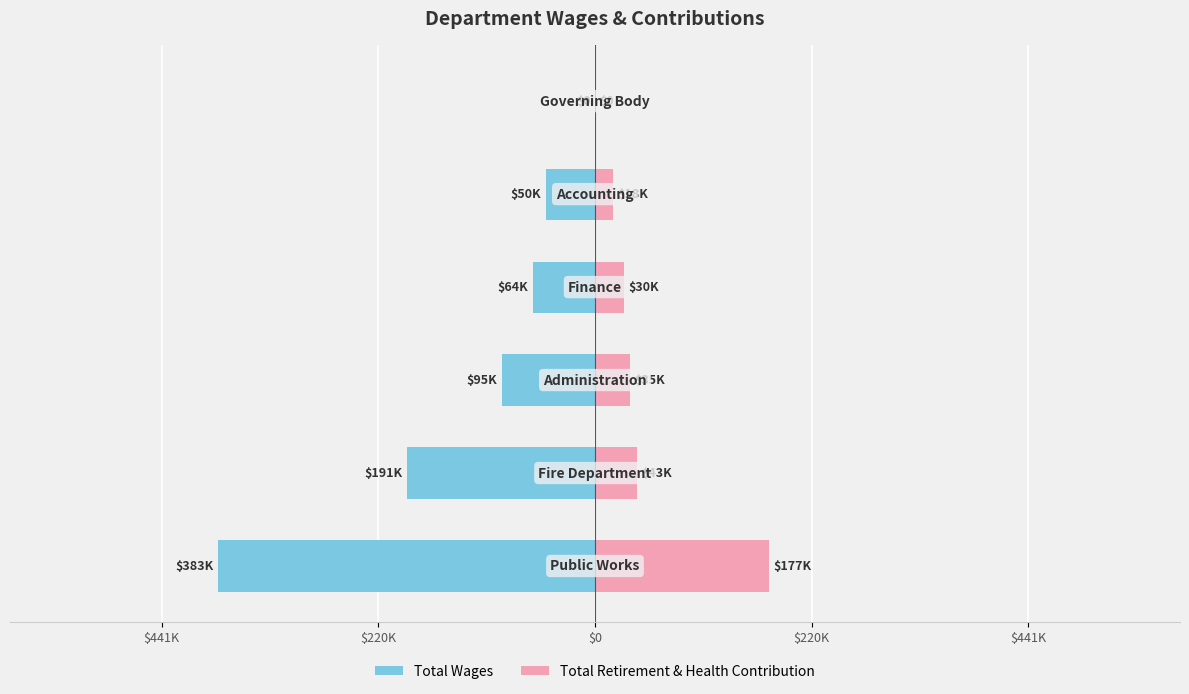

The Total Wages series shows -94965 at $0. True or false?

True